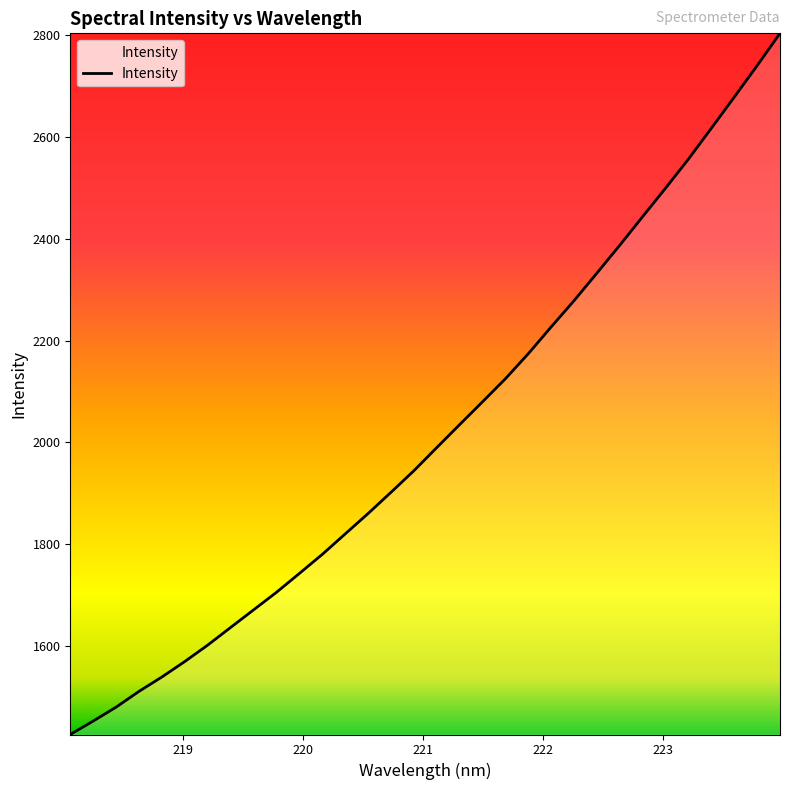

What is the smallest value displayed?

1425.2